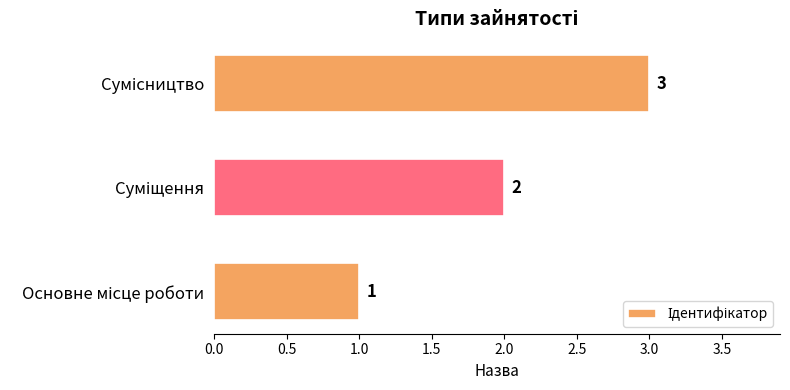

What is the minimum value shown in the chart?

1